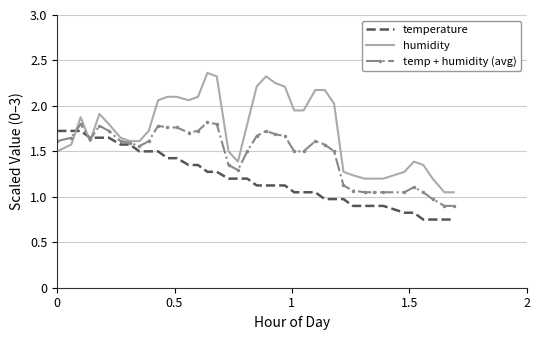

List the series in order of their overall mean, highest first.

humidity, temp + humidity (avg), temperature